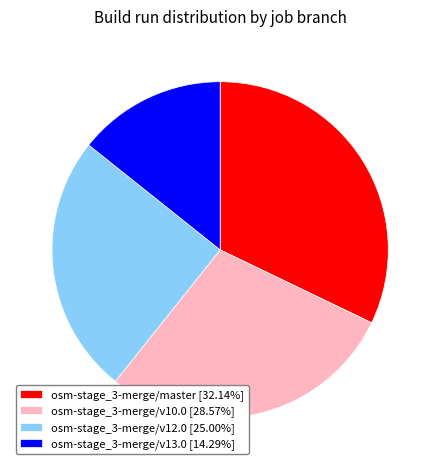

The osm-stage_3-merge/v12.0 slice represents 25% of the pie. True or false?

True